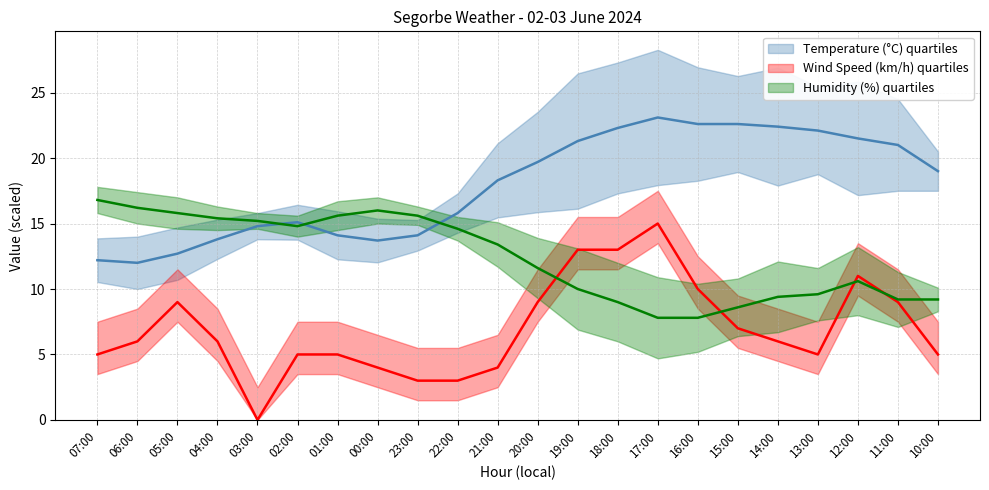

In Temperature (°C), how many points are lower than both neighbors (excluding endpoints)?

2